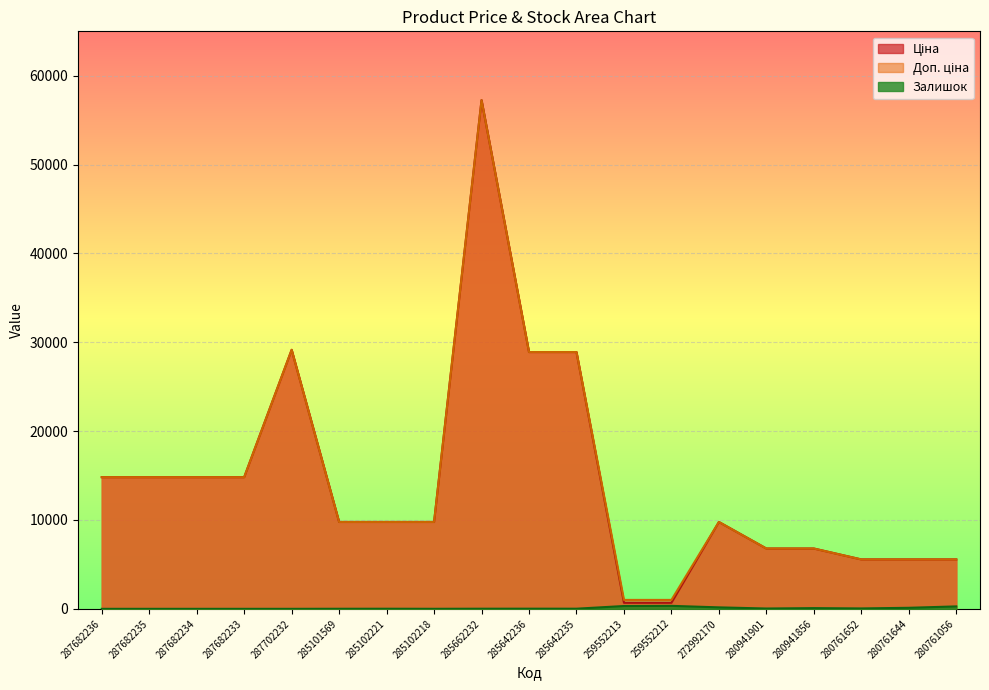

Reading left to right, extract all data points from this chart.

Ціна: 14817.6	14817.6	14817.6	14817.6	29152.3	9775.5	9775.5	9775.5	57258.0	28901.7	28901.7	679.8	679.8	9775.5	6787.1	6787.1	5560.3	5560.3	5560.3
Доп. ціна: 14817.6	14817.6	14817.6	14817.6	29152.3	9775.5	9775.5	9775.5	57258.0	28901.7	28901.7	1004.1	1004.1	9775.5	6787.1	6787.1	5560.3	5560.3	5560.3
Залишок: 0.0	0.0	0.0	0.0	0.0	7.0	11.0	3.0	13.0	16.0	14.0	317.0	334.0	165.0	35.0	79.0	44.0	116.0	273.0